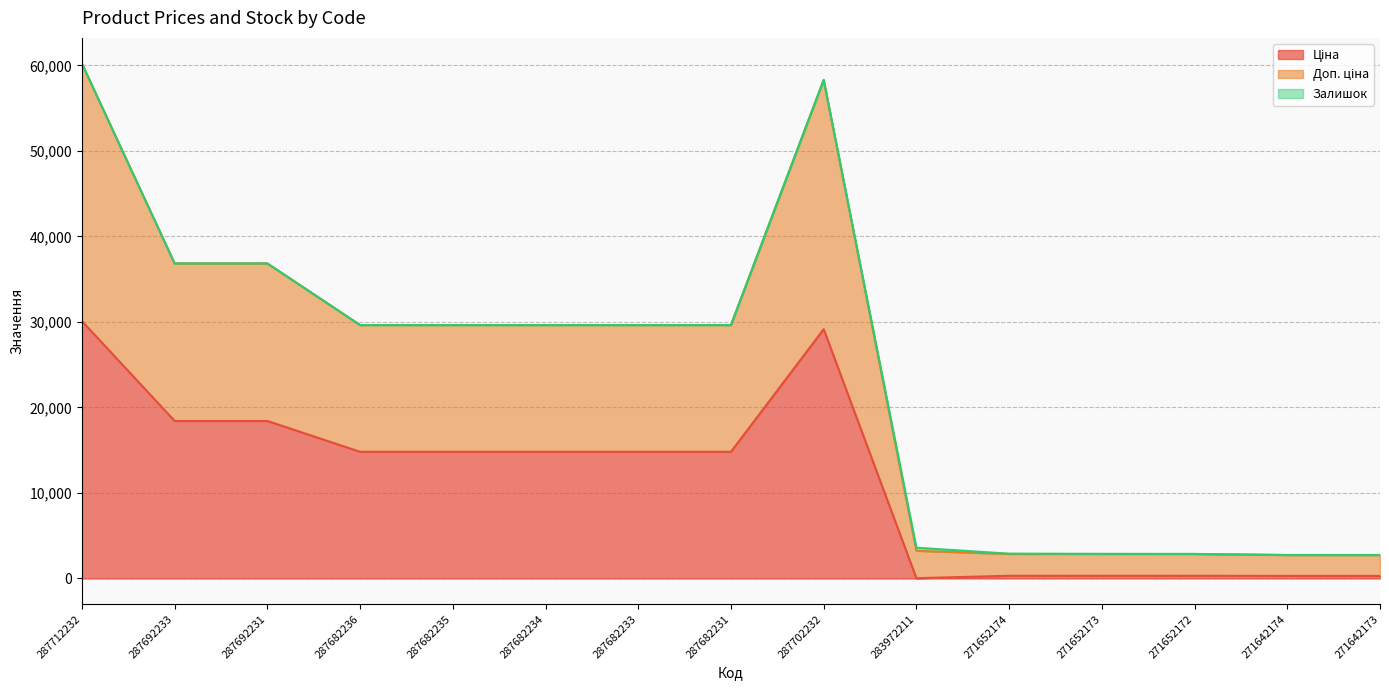

True or false: Доп. ціна and Ціна cross at least once.

False